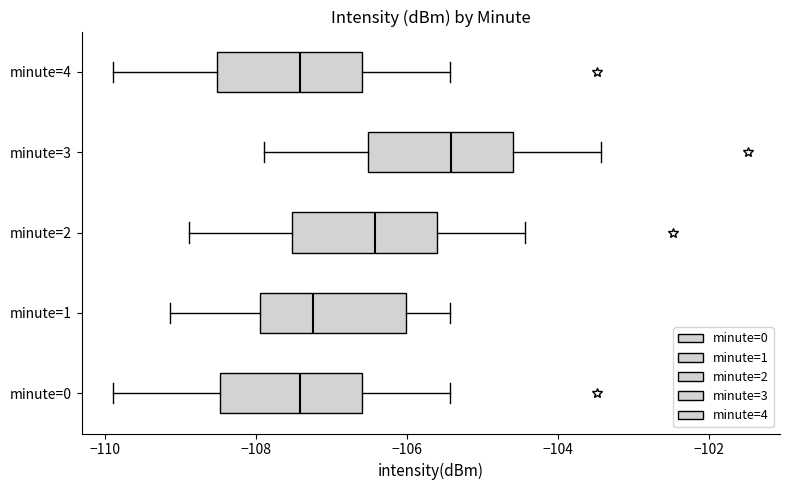

Reading bottom to top, read every box against the x-axis: the position of its median line, the range the box covers, and the ends of its whiskers. The values are not printed on the chart, so give them approximately, as read against the axis.

minute=0: median -107.4, box -108.4 to -106.6, whiskers -109.8 to -105.4
minute=1: median -107.2, box -108.0 to -106.0, whiskers -109.2 to -105.4
minute=2: median -106.4, box -107.6 to -105.6, whiskers -108.8 to -104.4
minute=3: median -105.4, box -106.6 to -104.6, whiskers -107.8 to -103.4
minute=4: median -107.4, box -108.6 to -106.6, whiskers -109.8 to -105.4